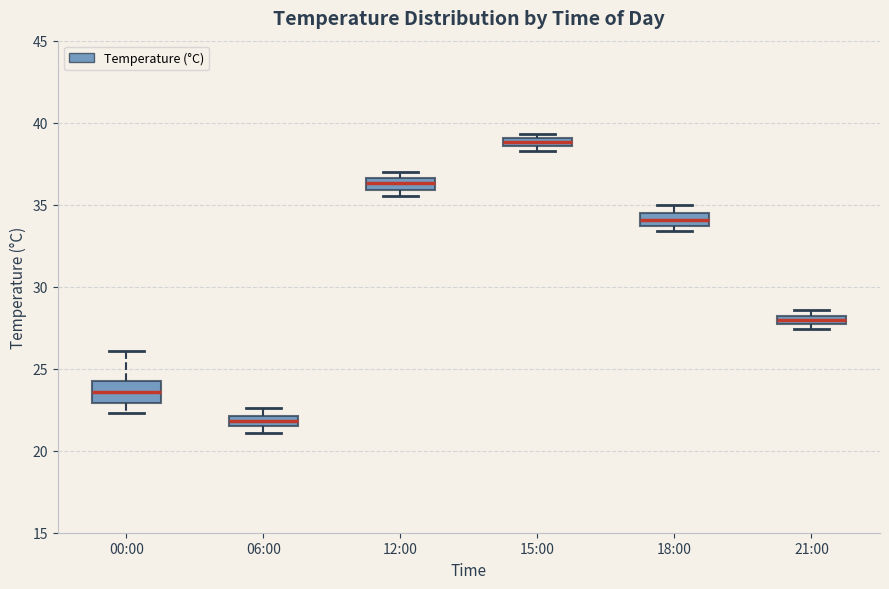

Which box has the highest median line?

15:00